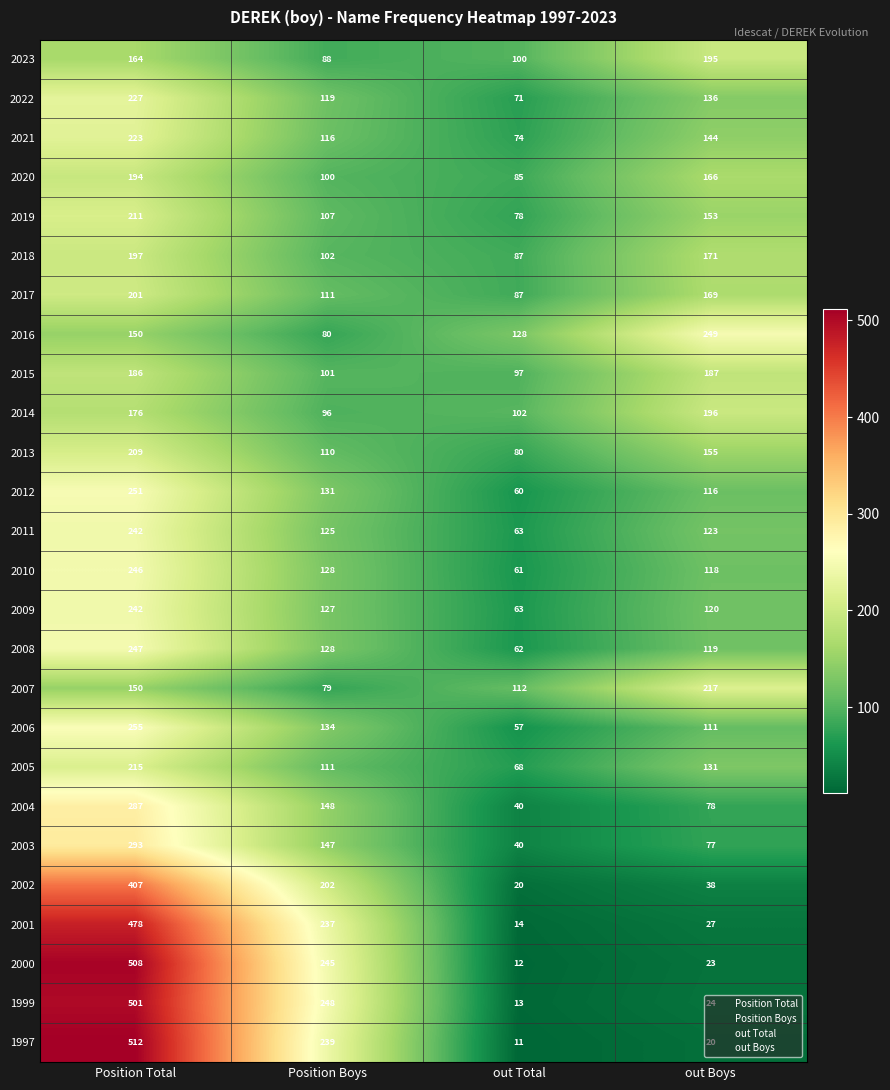

Between Position Boys and out Total, which series saw the biggest shift?

1999